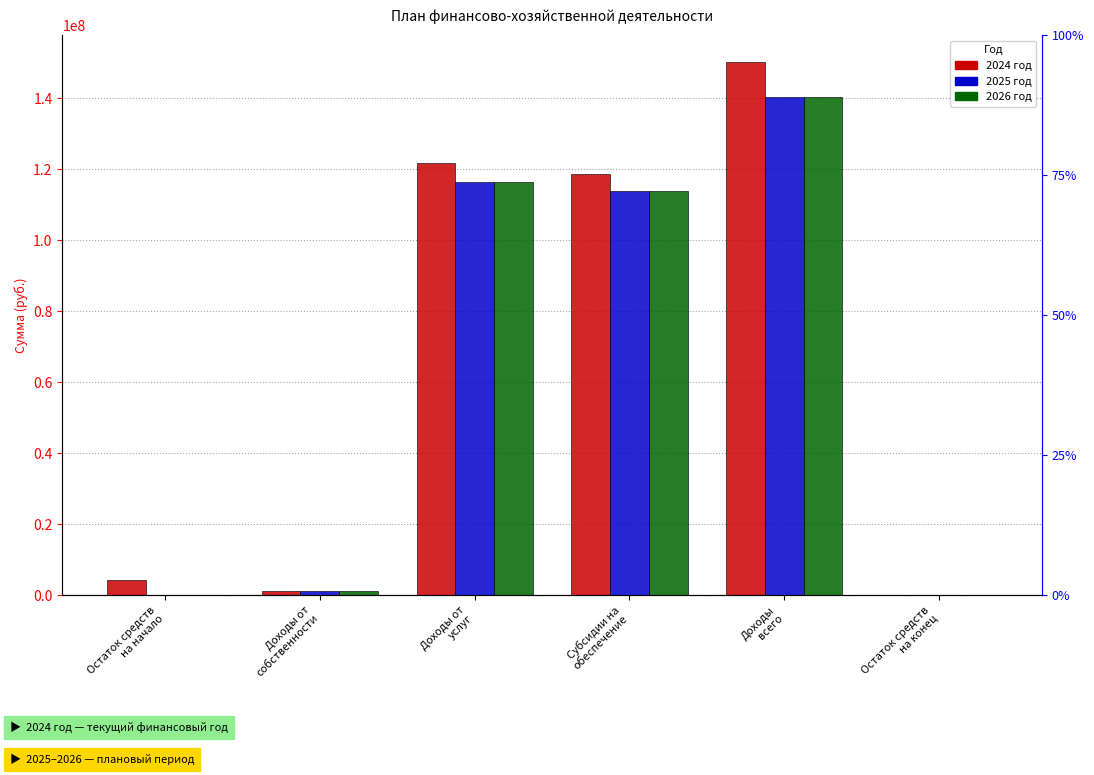

Where does the 2025 series first go above 113711343?

Доходы от
услуг